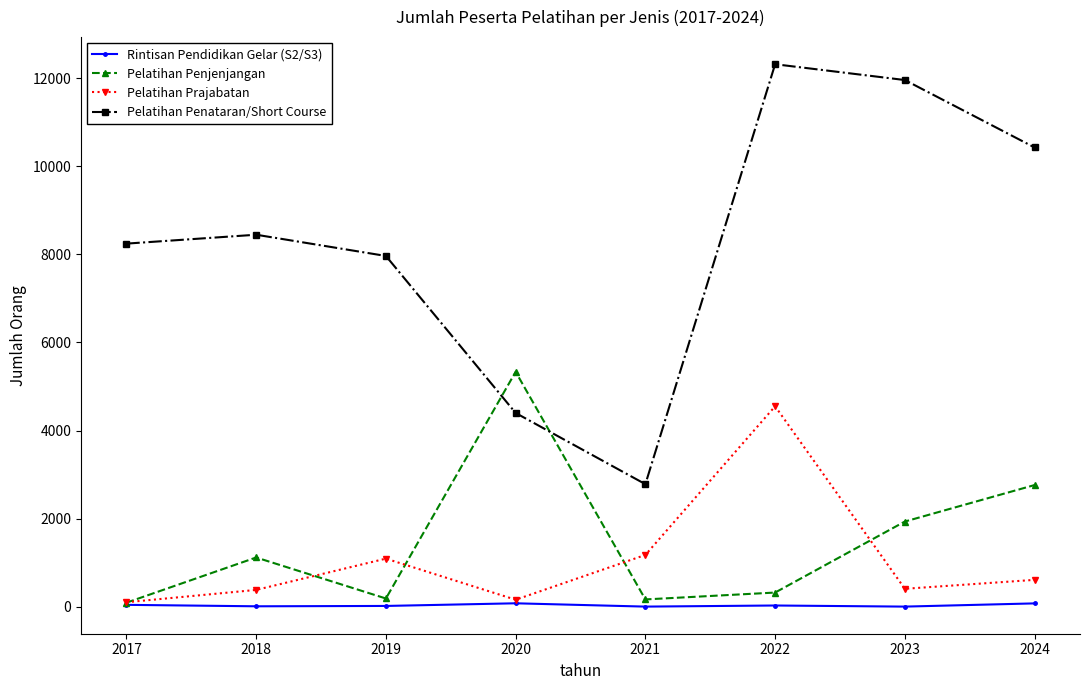

At which label is Pelatihan Penataran/Short Course closest to 7549?

2019